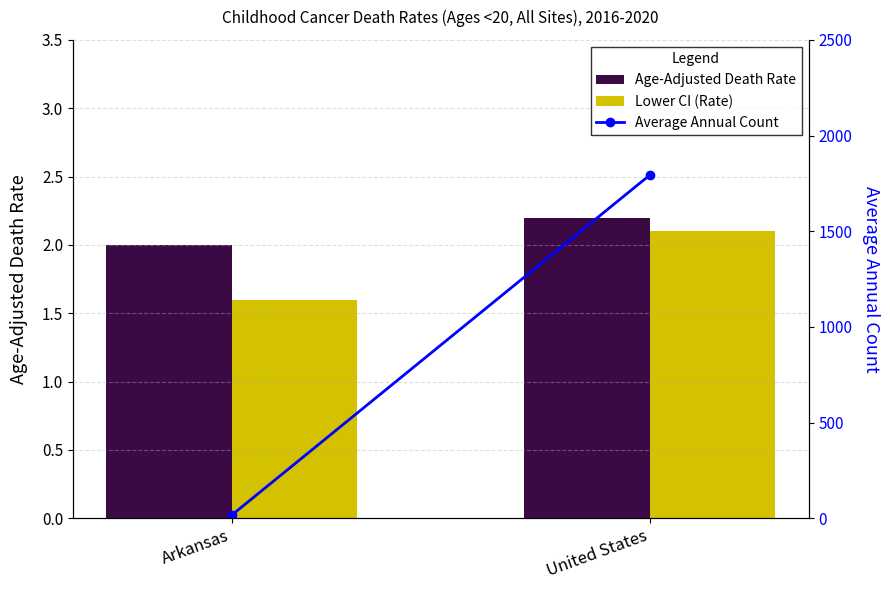

Which series changed the most between Arkansas and United States?

Average Annual Count